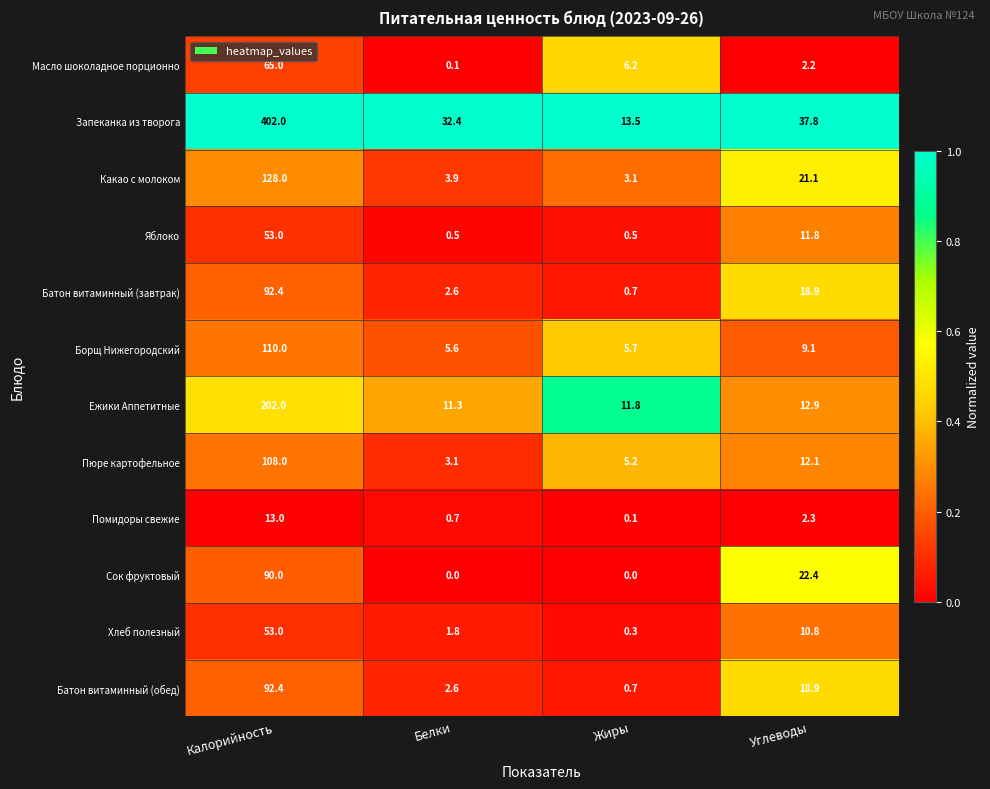

At which category is the sum across all series the highest?

Калорийность